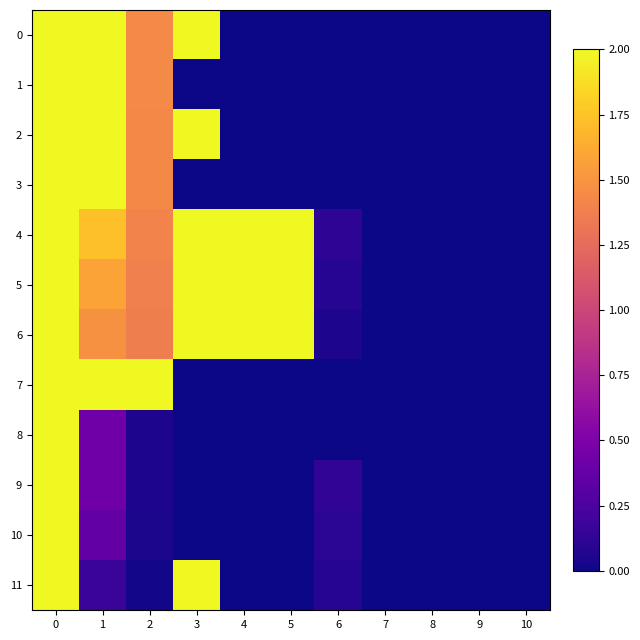

How many series are shown in this chart?

12